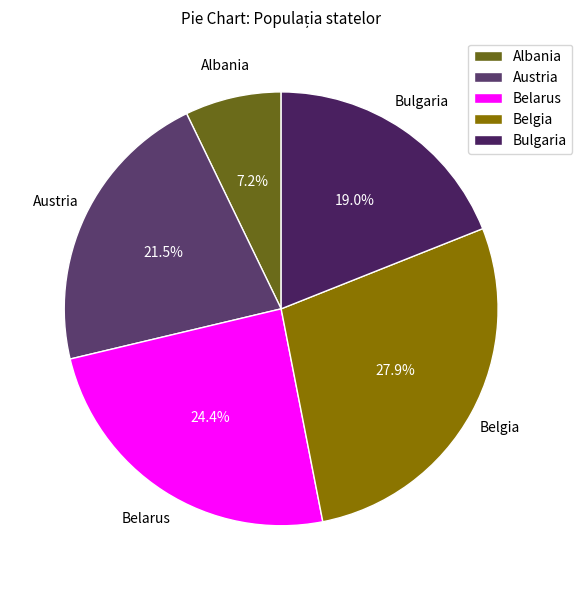

What is the total percentage of Albania and Belgia?

35.1%